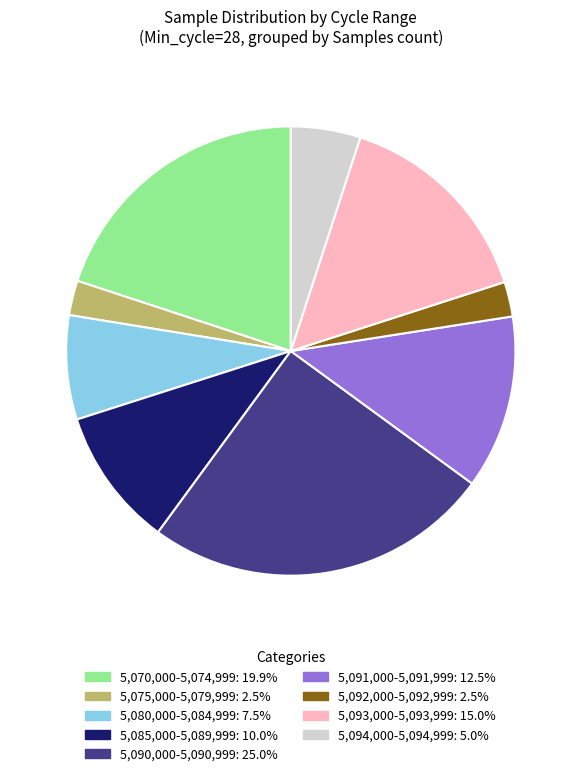

Is there a majority slice in this chart?

No